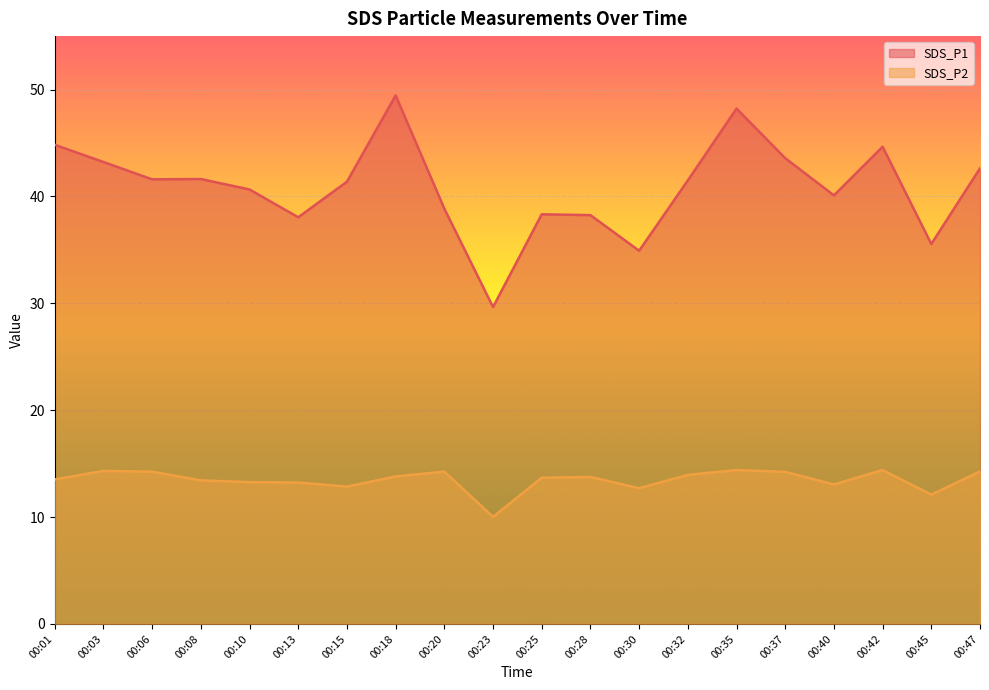

True or false: SDS_P1 and SDS_P2 cross at least once.

False